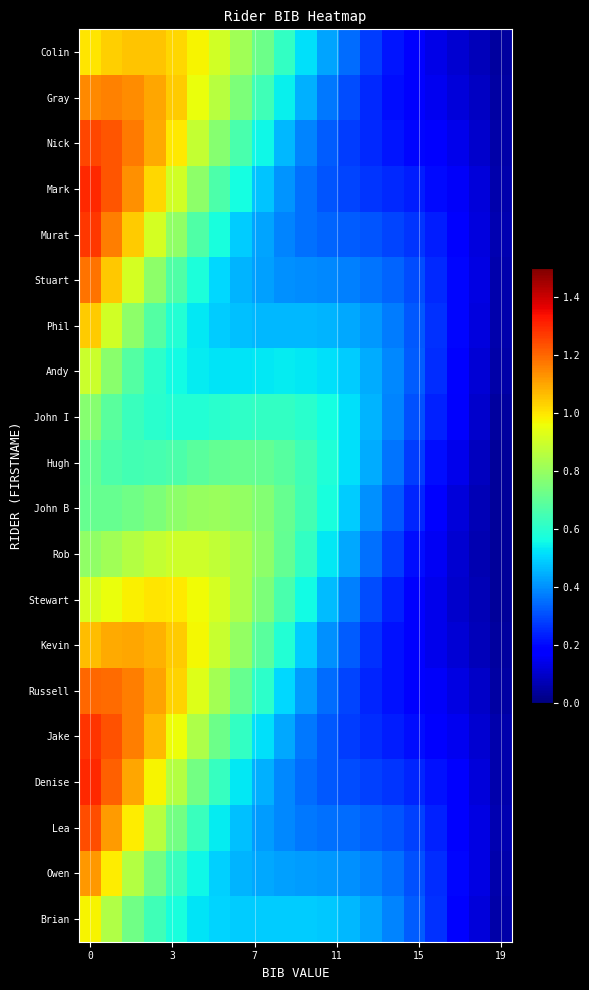

How many data points does each series have?

20